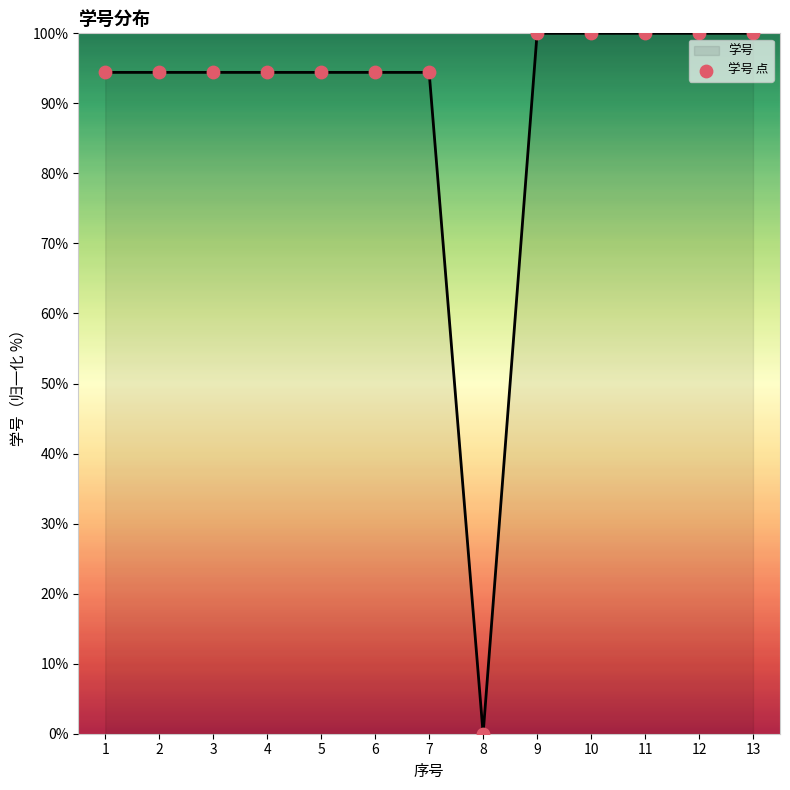

Which label corresponds to the smallest value in the chart?

8